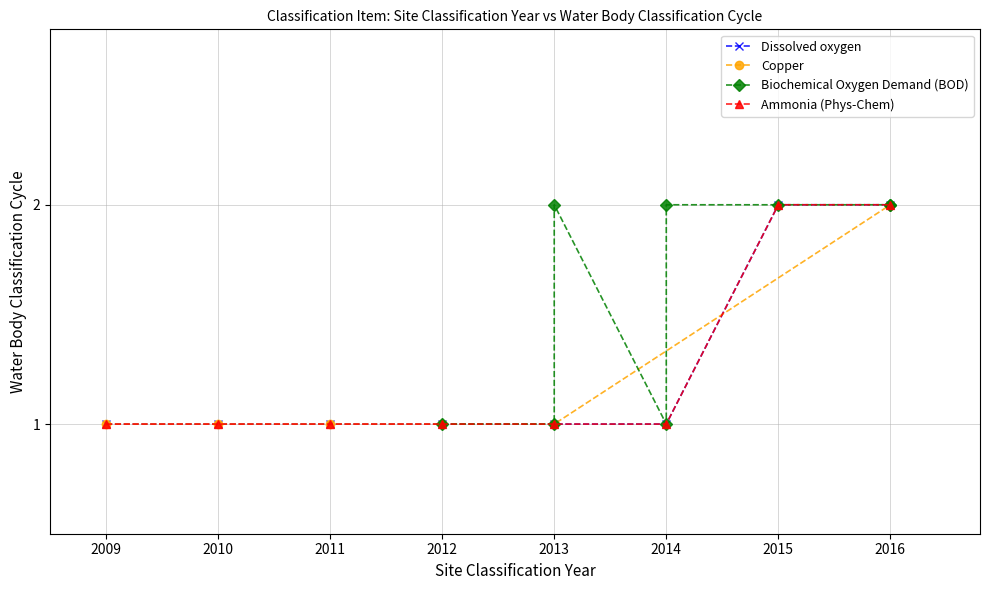

Is it true that Dissolved oxygen equals 3 at 2016?

False